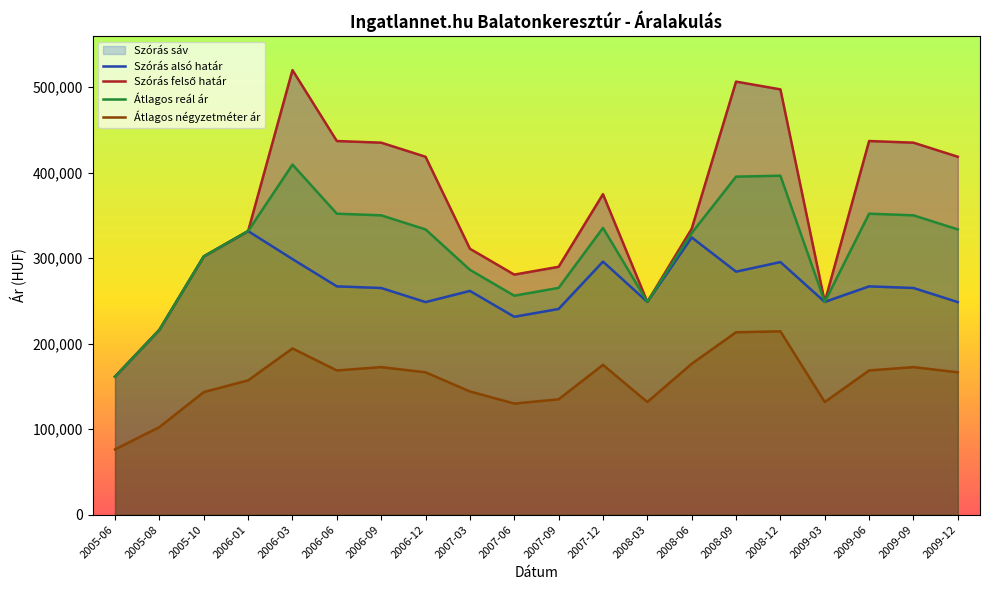

Does the chart display data point markers on the line(s)?

No